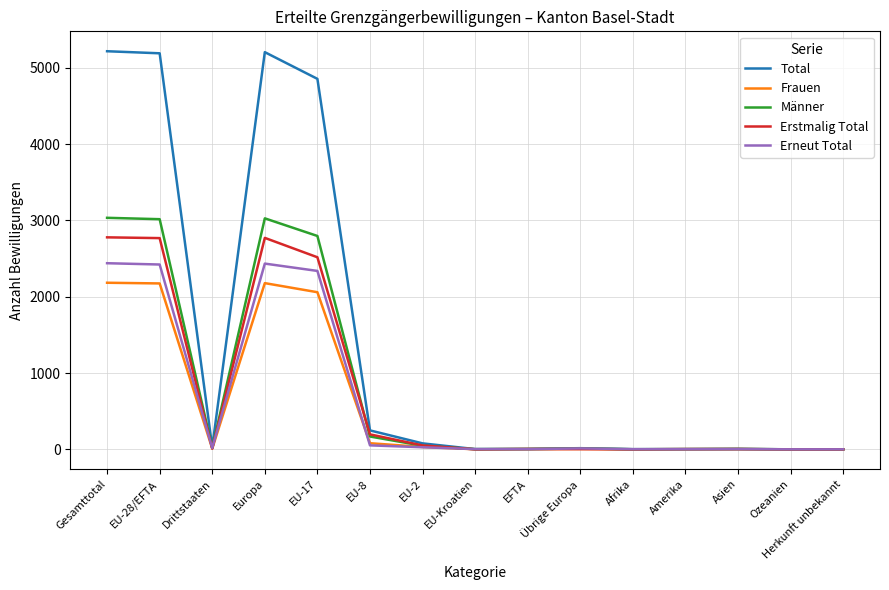

Which series has the widest spread of values?

Total